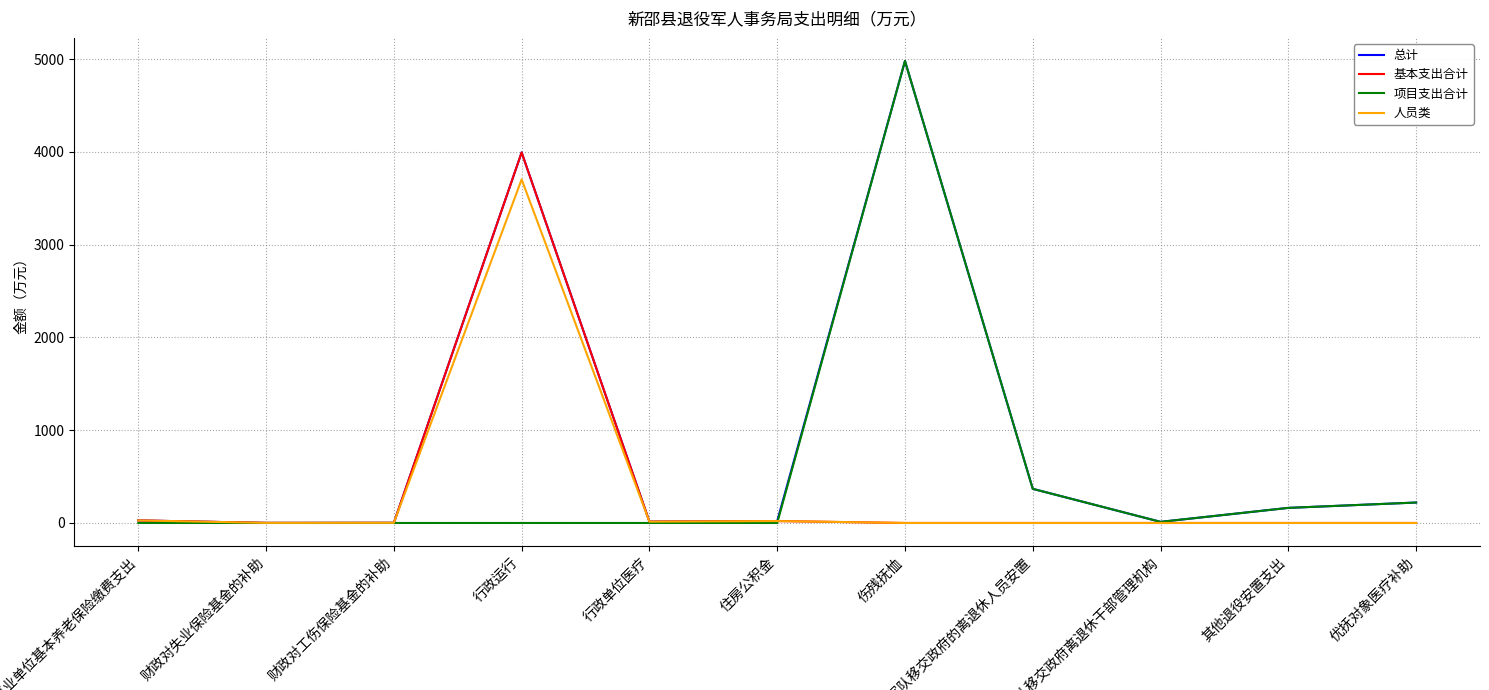

True or false: 基本支出合计 has a value of 1529.8 at 军队移交政府离退休干部管理机构.

False